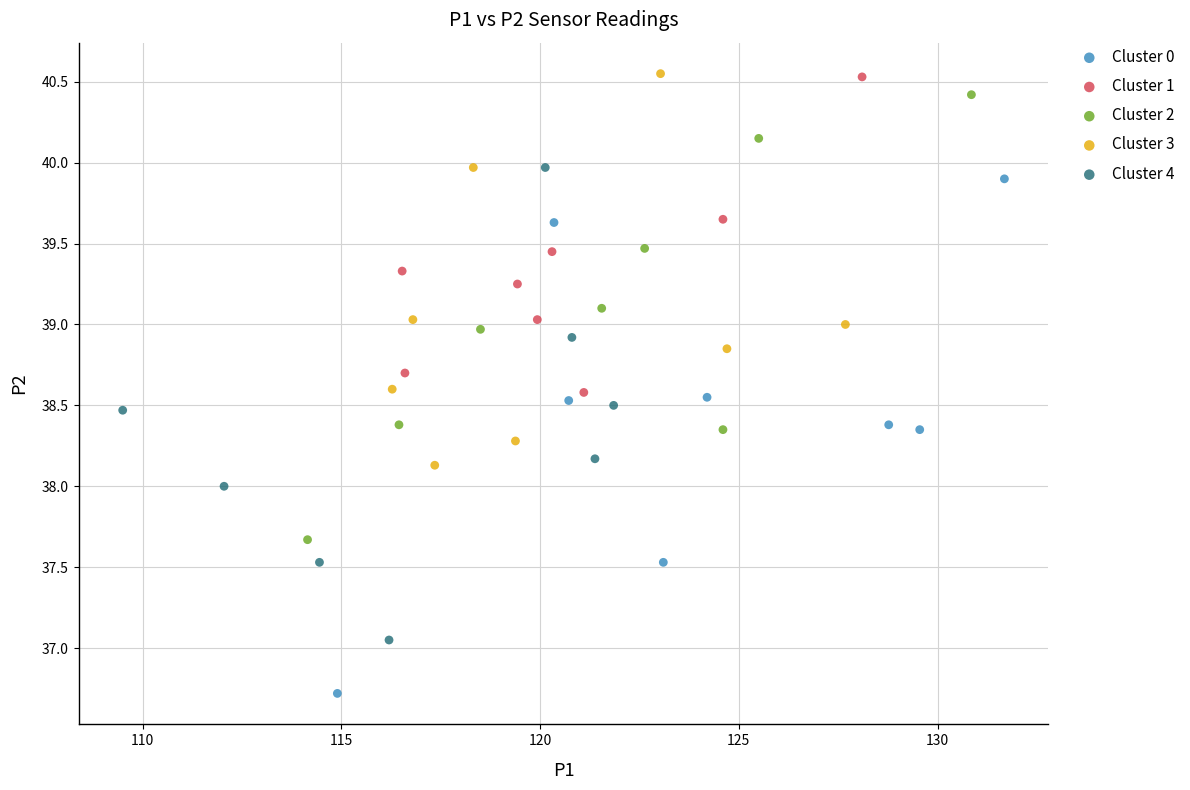

Which series contains the lowest Y value?

Cluster 0